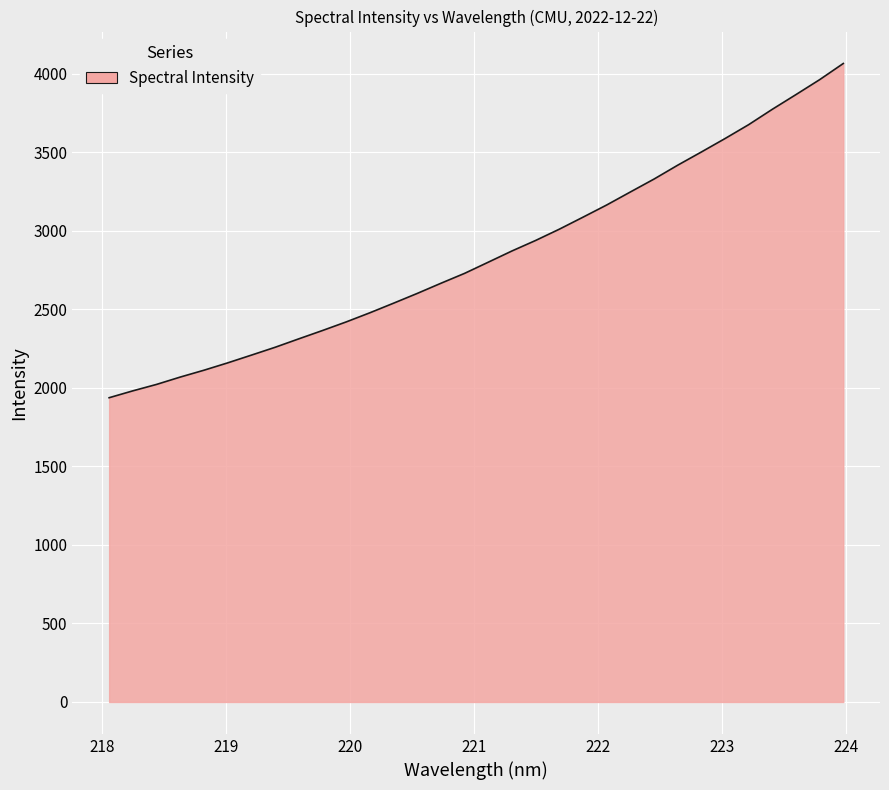

What is the difference between the maximum and minimum values?

2127.6